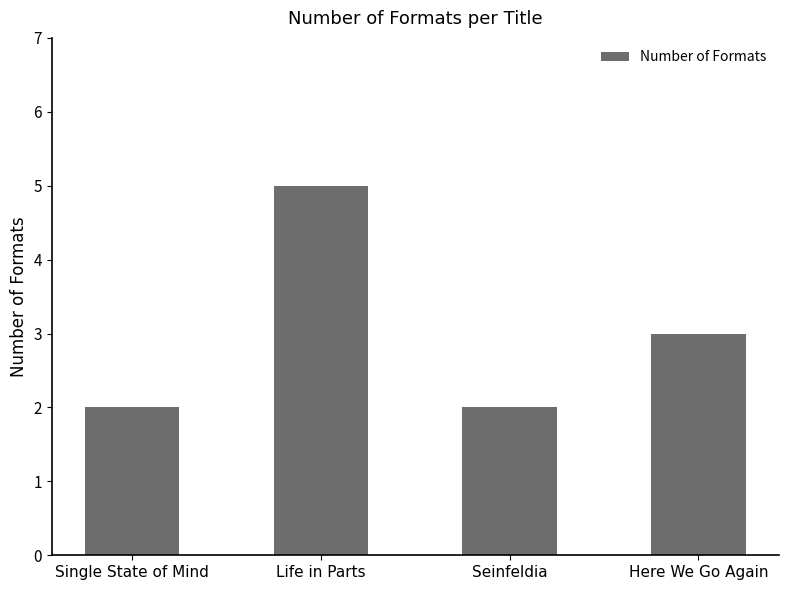

The chart shows a value of 2 at Single State of Mind. True or false?

True